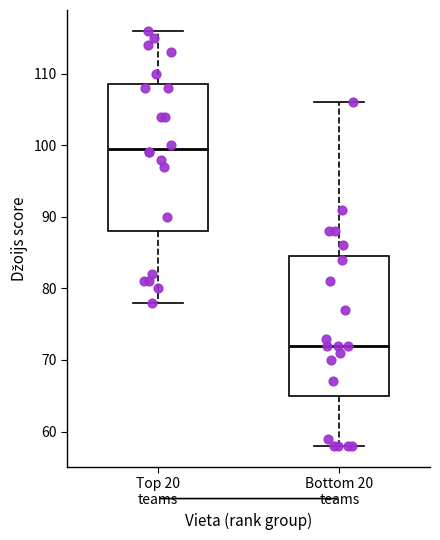

Reading left to right, read every box against the y-axis: the position of its median line, the range the box covers, and the ends of its whiskers. The values are not printed on the chart, so give them approximately, as read against the axis.

Top 20 teams: median 100, box 88 to 109, whiskers 78 to 116
Bottom 20 teams: median 72, box 65 to 85, whiskers 58 to 106